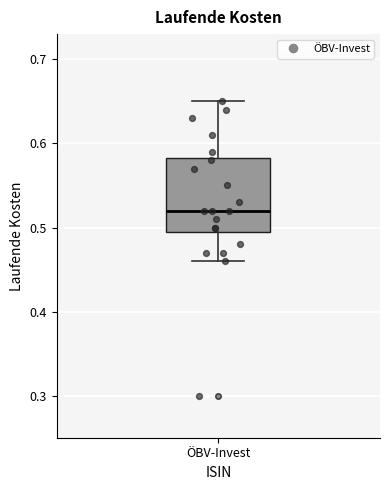

Transcribe this box plot: give where the median line is, the range the box spans, and where the two whiskers end, as read against the y-axis. The values are not printed on the chart, so give them approximately, as read against the axis.

median 0.52, box 0.50 to 0.58, whiskers 0.46 to 0.65